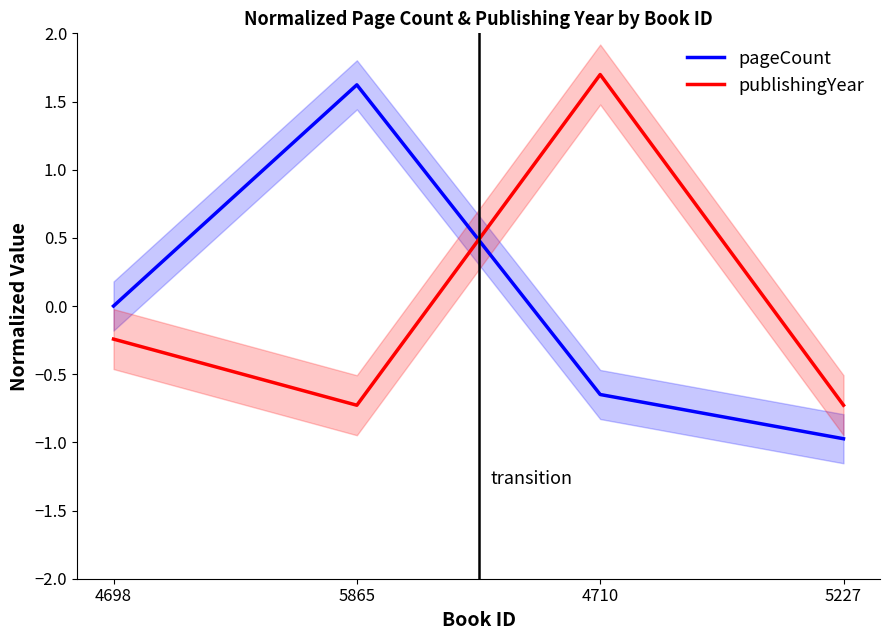

At which category does pageCount reach its first local peak?

5865